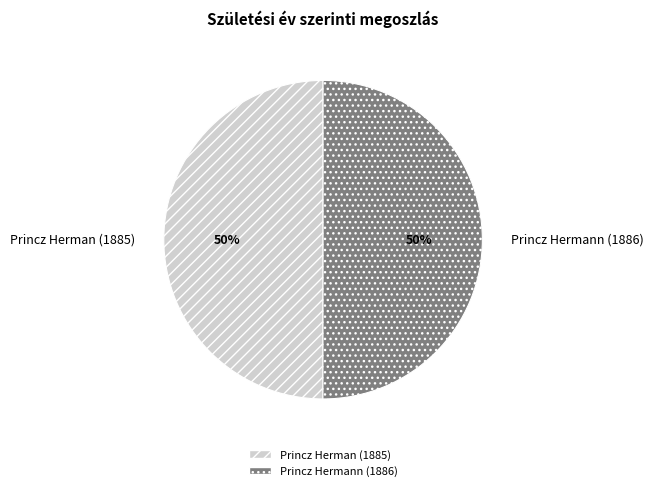

The Princz Herman (1885) slice represents 59% of the pie. True or false?

False